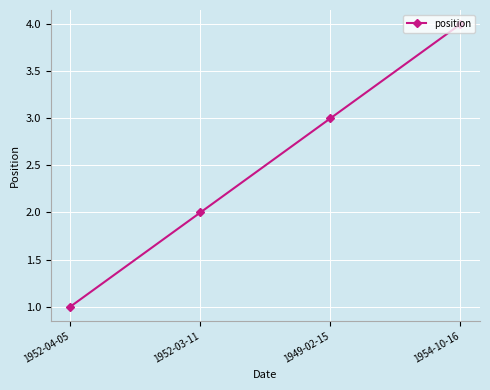

What is the difference between the second highest and minimum values?

2